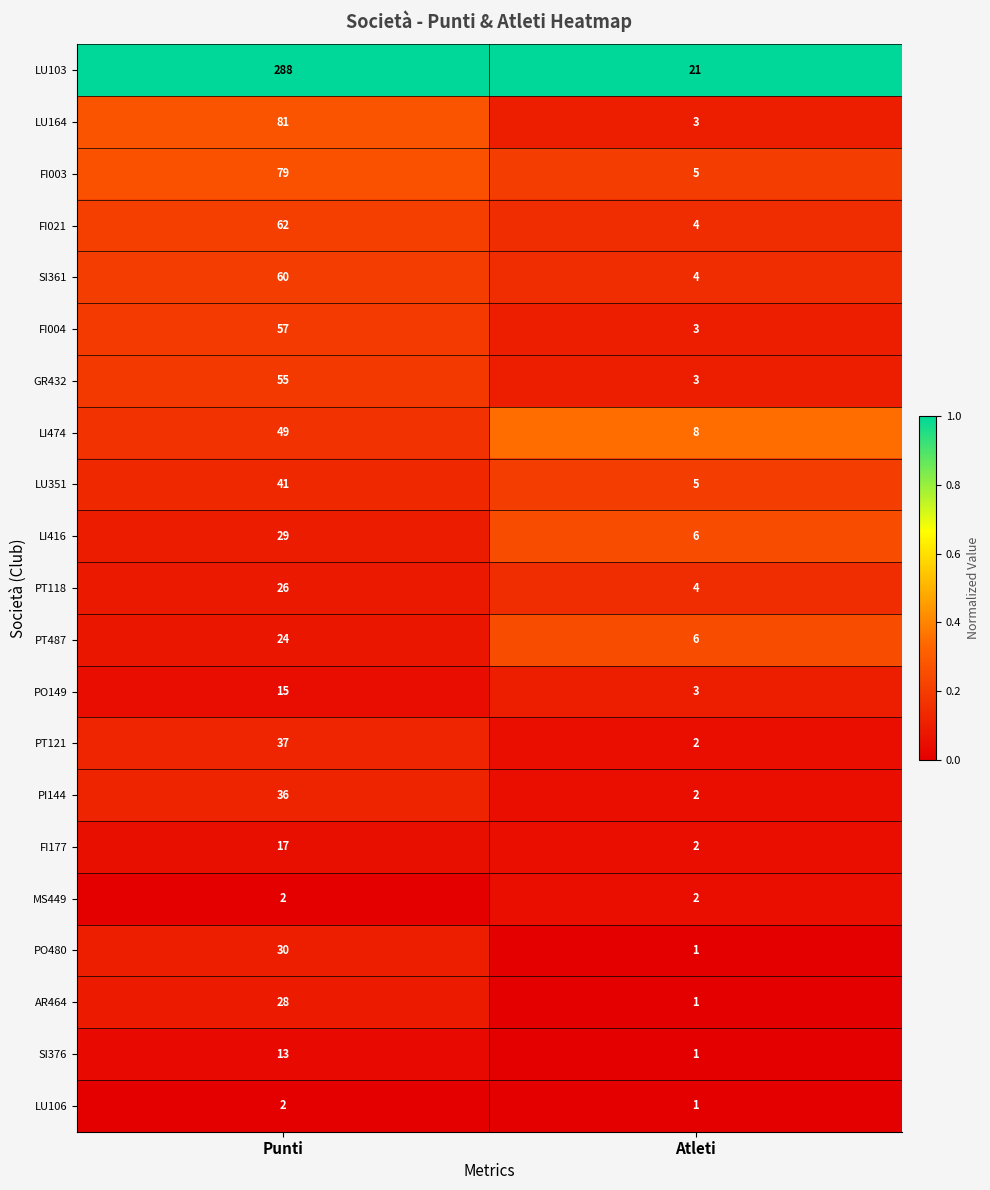

How many series are shown in this chart?

21